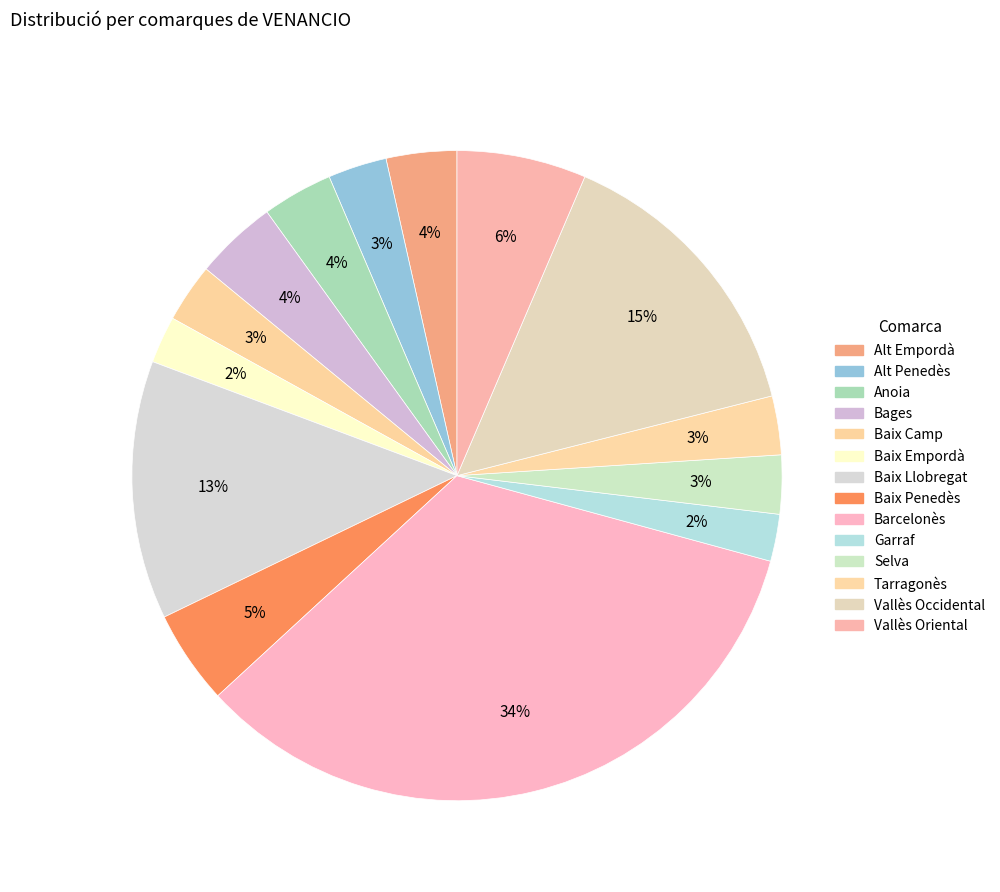

Count the number of slices in the pie.

14